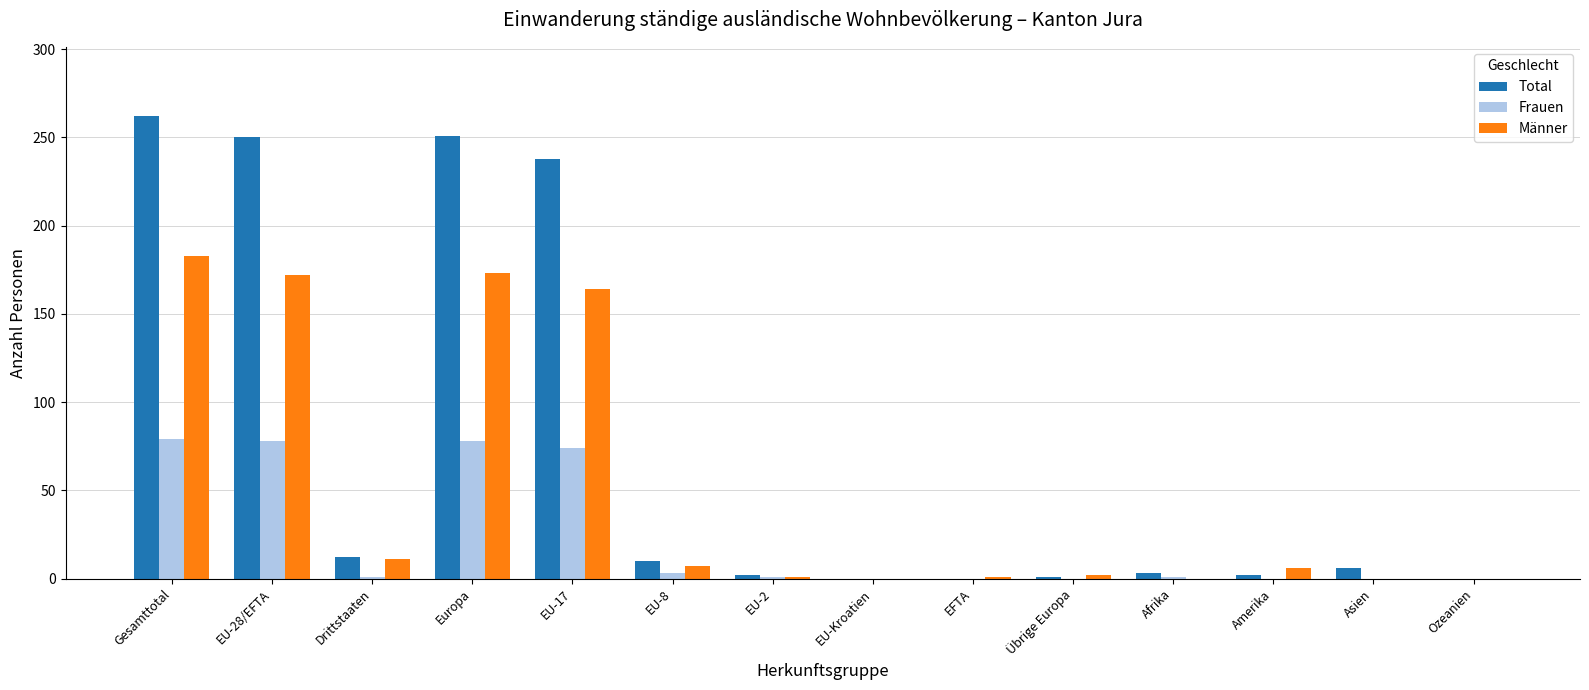

Where does the Männer series first go above 6?

Gesamttotal